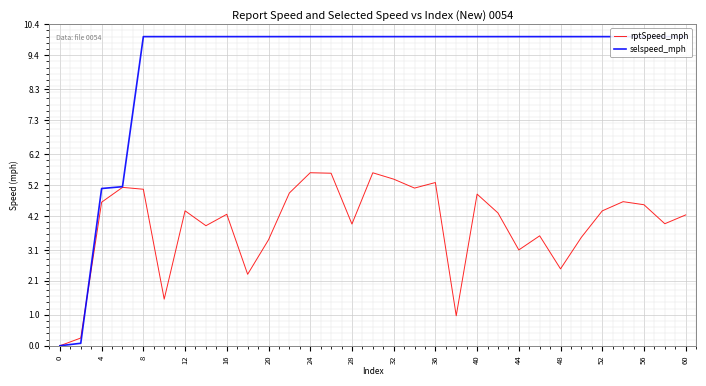

At 17, list the series in order from largest to smallest.

selspeed_mph, rptSpeed_mph